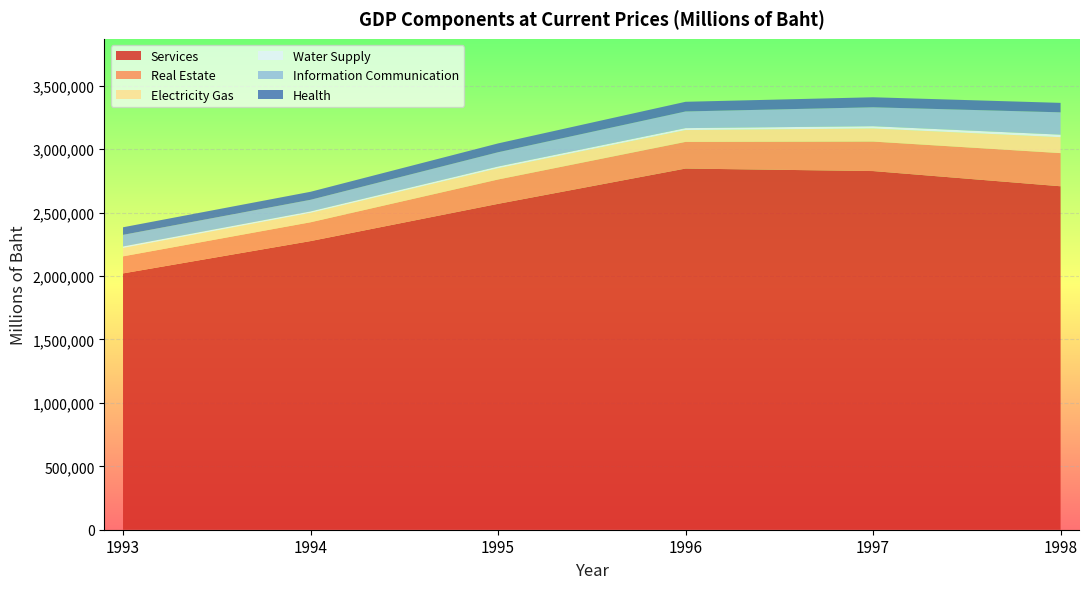

Reading left to right, list all the values displayed in this chart.

Services: 2020868	2275562	2569191	2847393	2827601	2707732
Real Estate: 134404	148293	191880	210201	232547	261279
Electricity Gas: 66636	74411	89045	93425	103144	125686
Water Supply: 11401	11345	13390	15201	17876	19957
Information Communication: 91367	91493	112451	131348	149254	176004
Health: 59740	63154	69586	76163	78952	74558